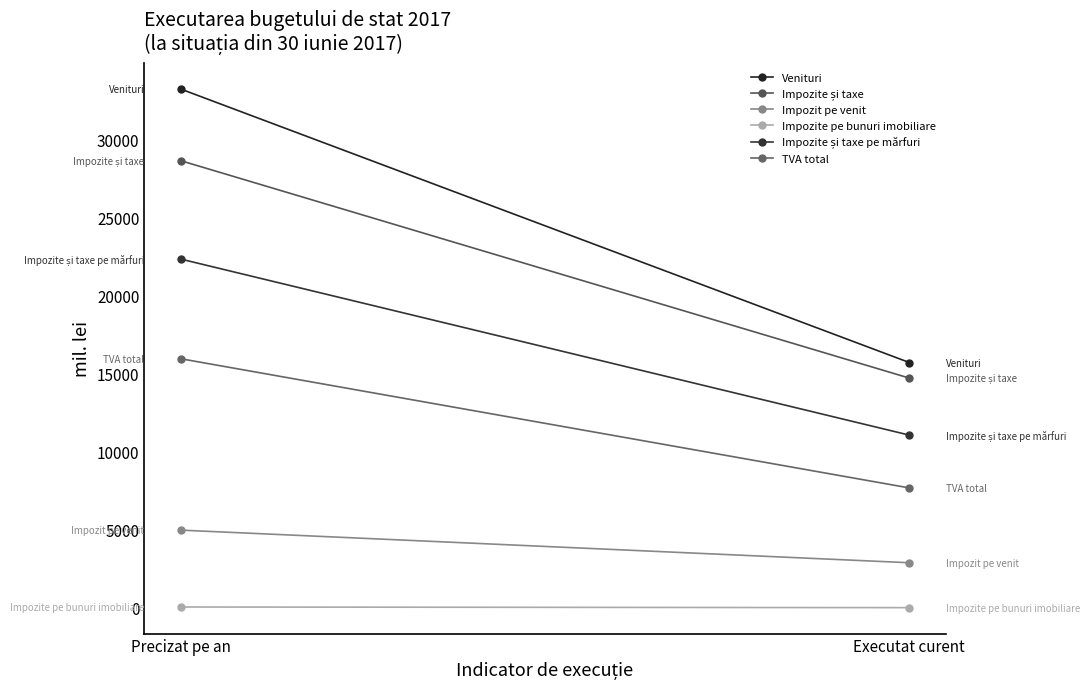

Which series changed the most between Precizat pe an and Executat curent?

Venituri